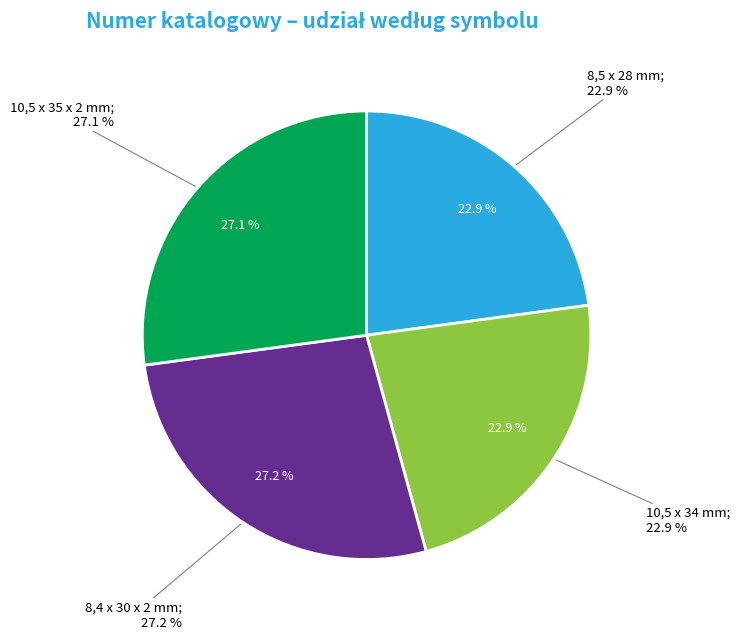

What percentage is the 8,4 x 30 x 2 mm slice, to the nearest percent?

27%